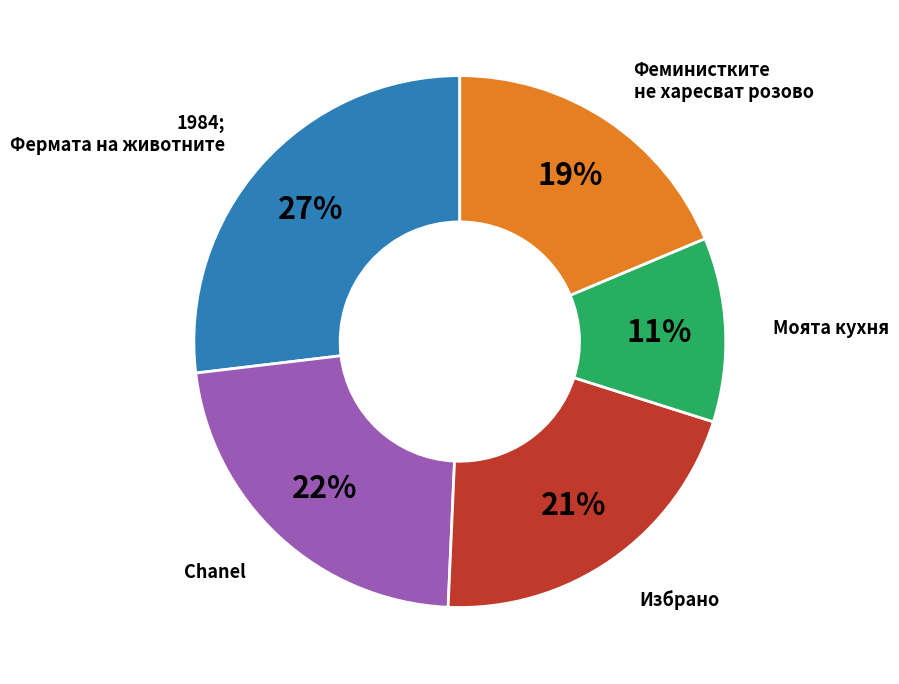

Is there a majority slice in this chart?

No